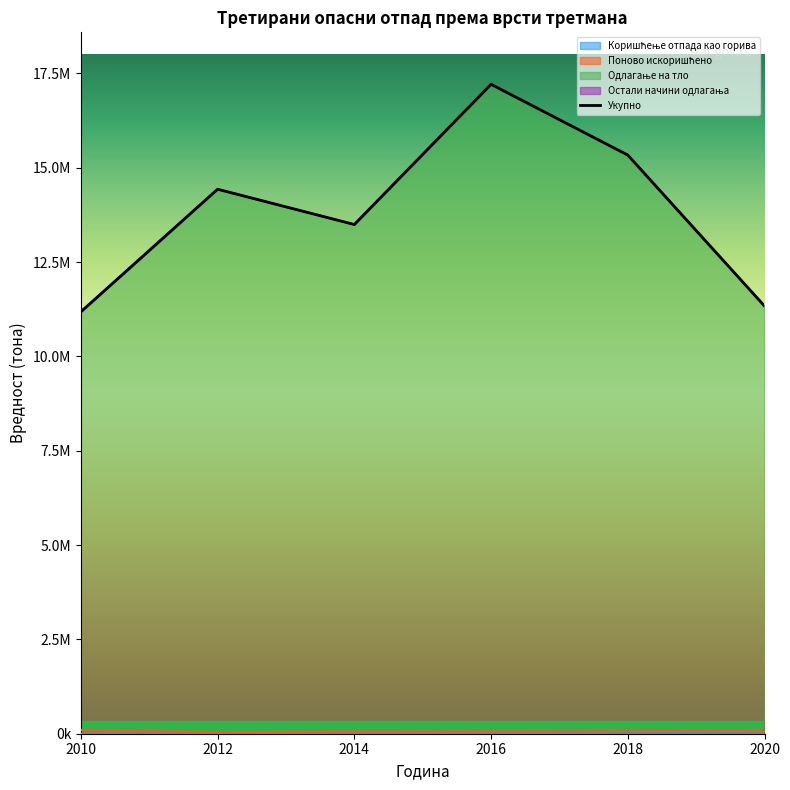

How many data points in Одлагање на тло are less than 14429133?

3